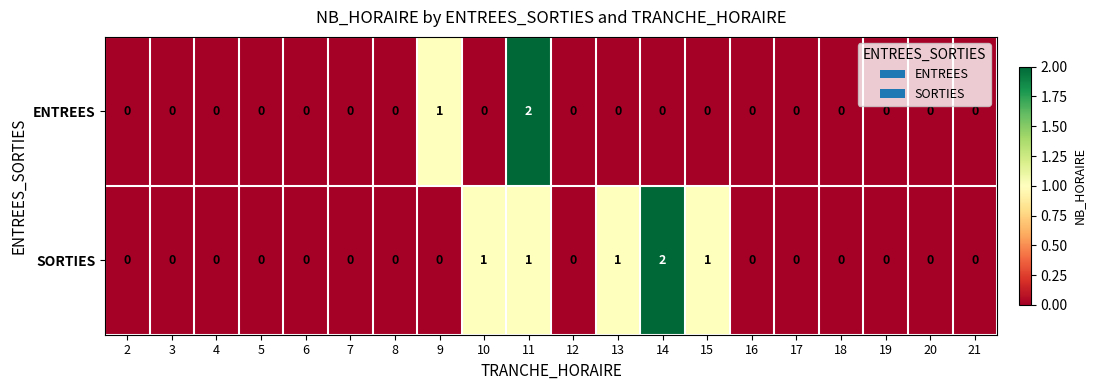

Which category has the highest value in the ENTREES series?

11